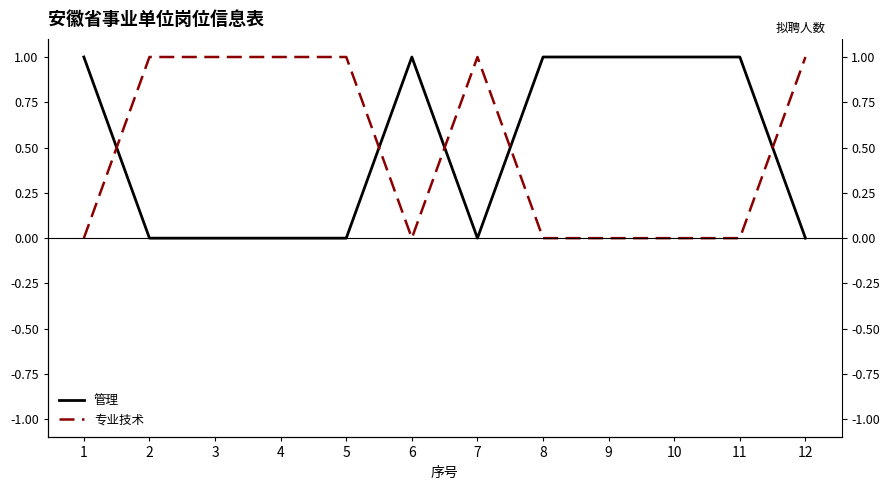

Which series has the largest total across all categories?

管理